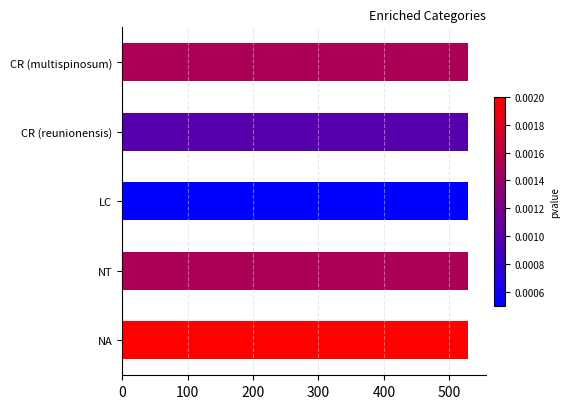

Approximately how many times larger is the value at CR (reunionensis) compared to NT?

1.0